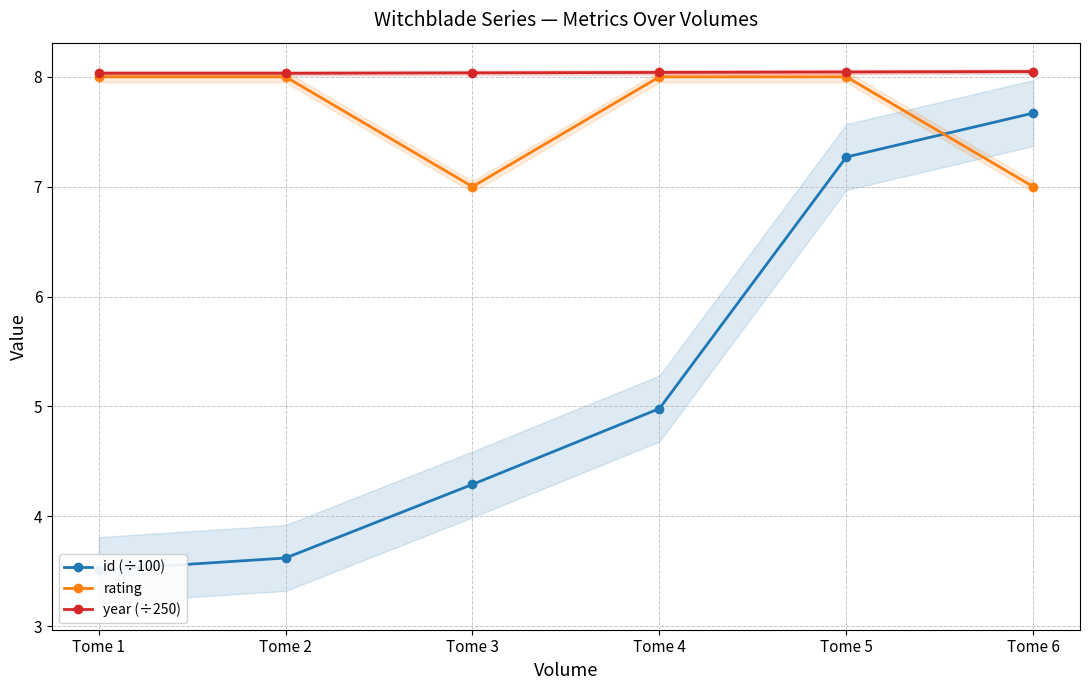

At how many categories does at least one series exceed 6?

6